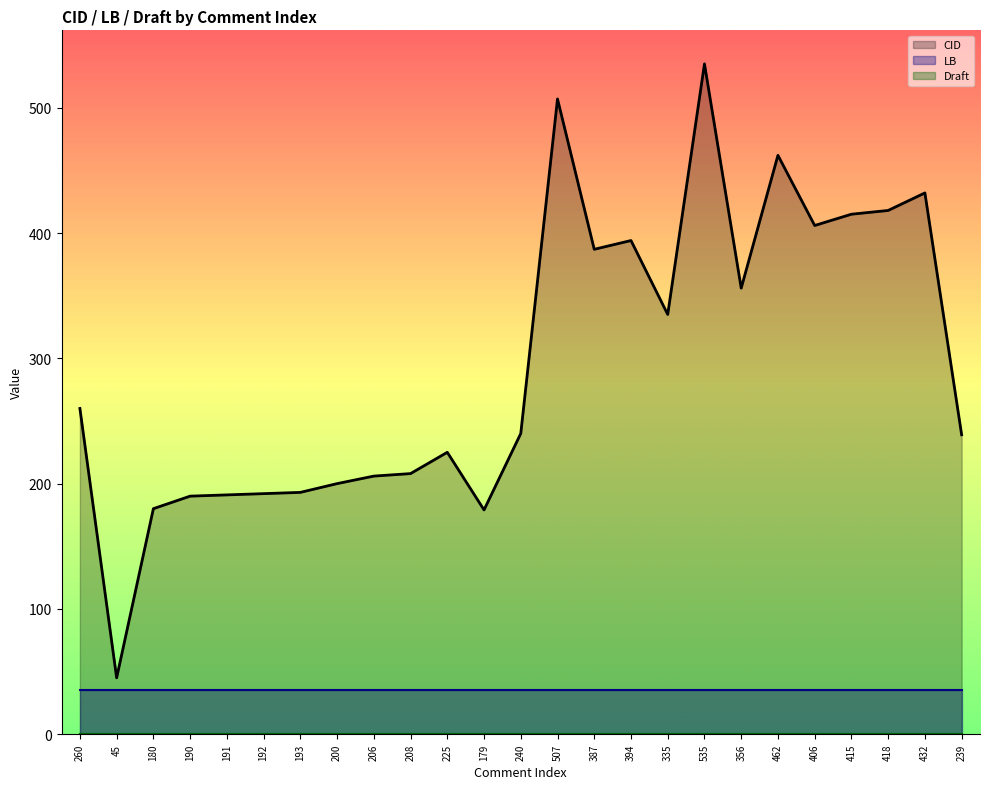

How many distinct data groups are displayed?

3